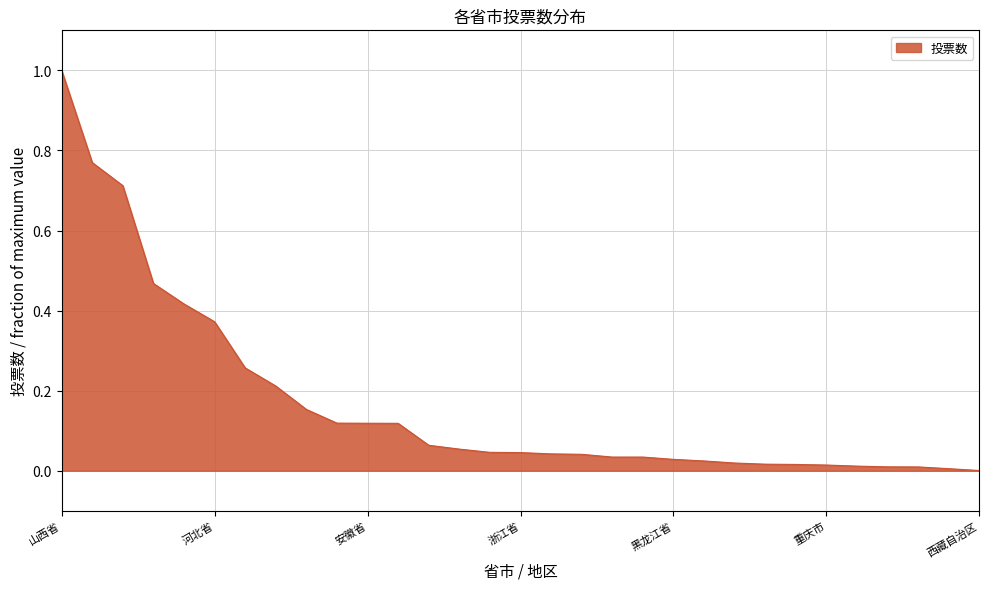

What is the difference between the maximum and minimum values?

1.0